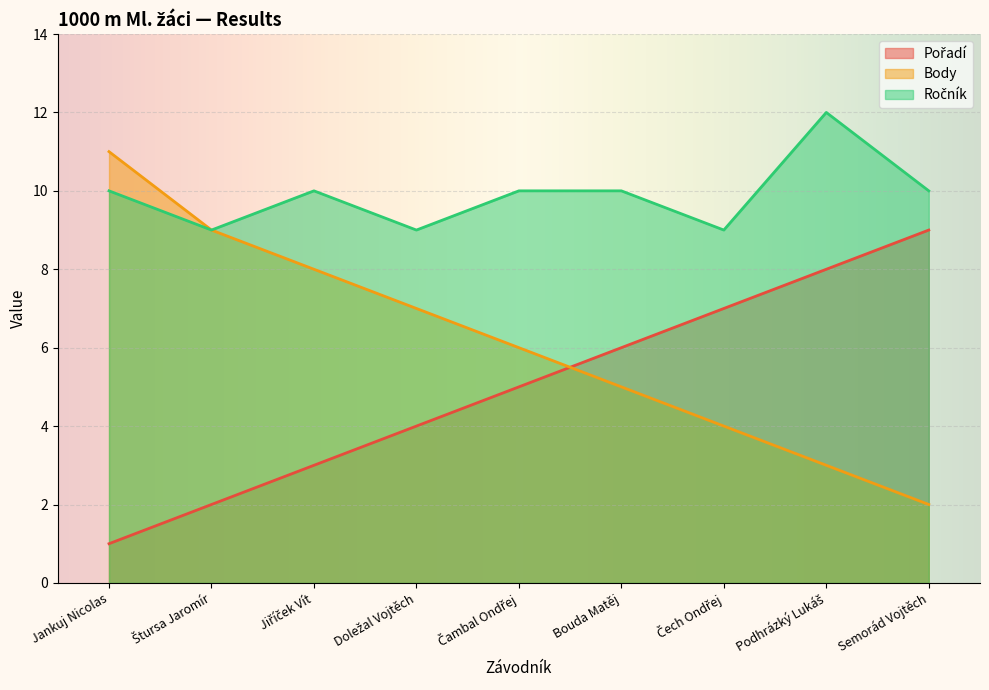

Rank the series at Čech Ondřej from highest to lowest value.

Ročník, Pořadí, Body